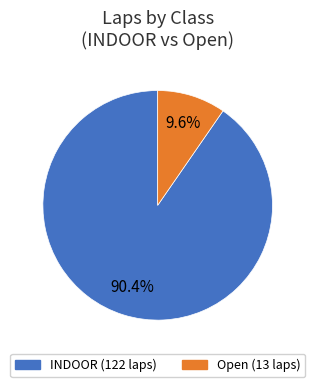

Does any single category account for the majority?

Yes